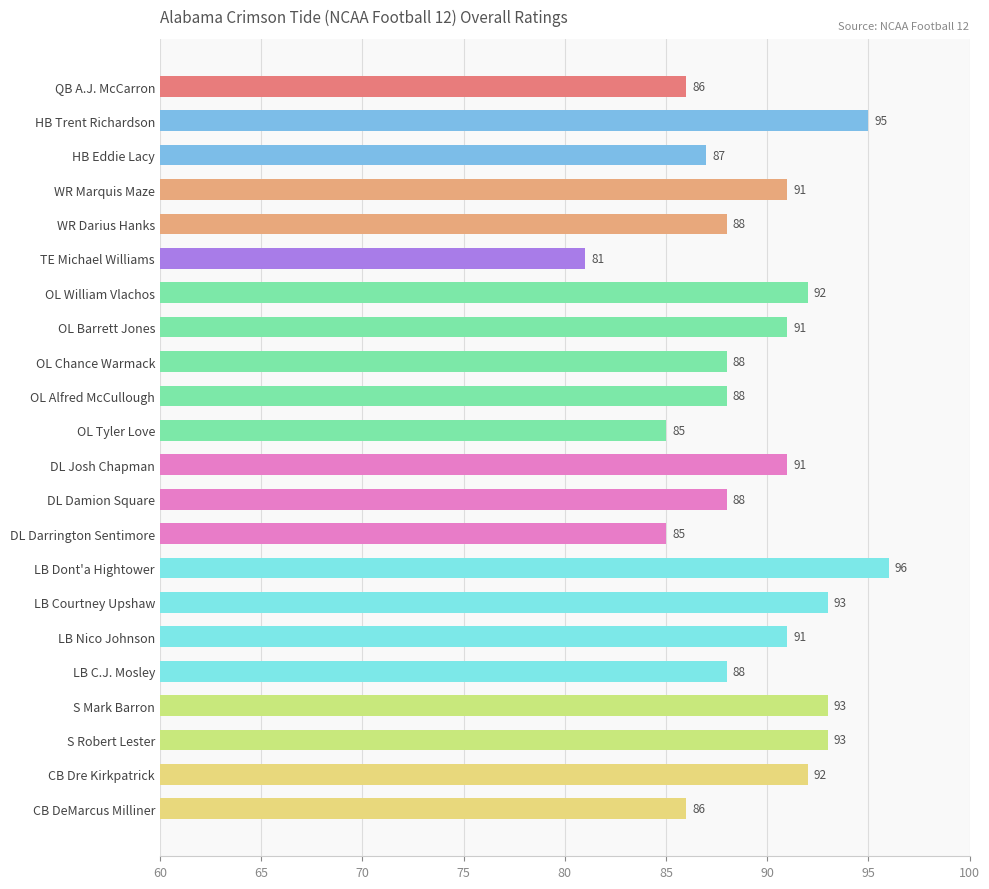

What is the average value?

89